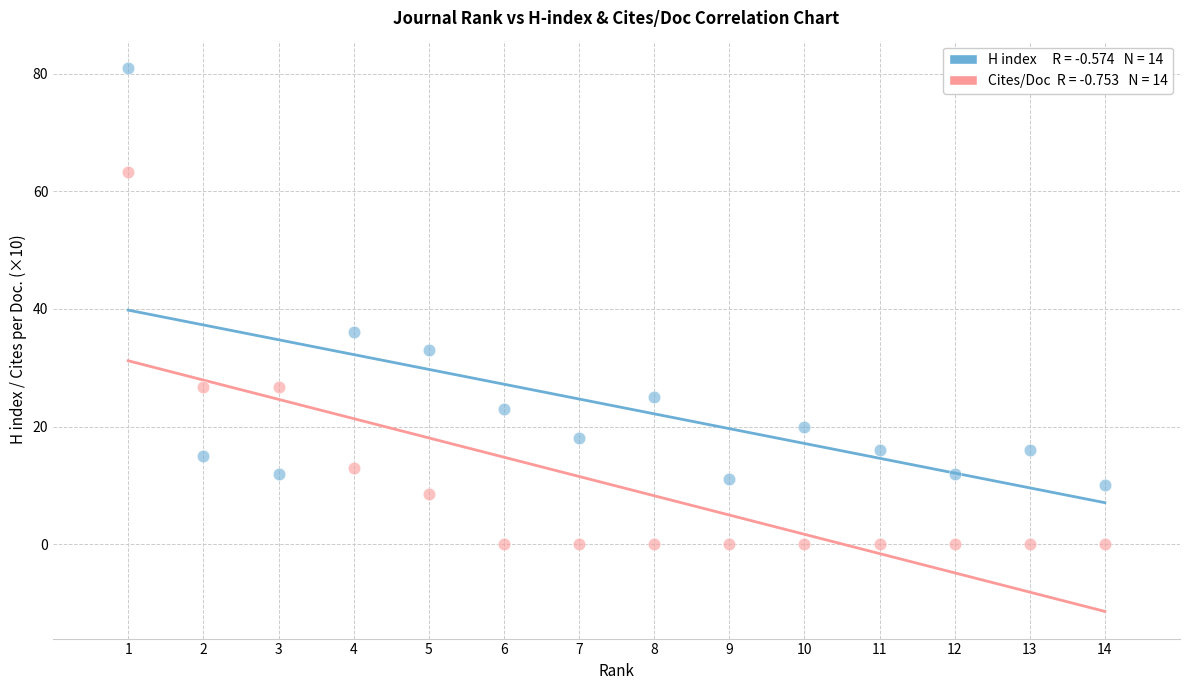

Across all series, what Y value is closest to 40?

36.0